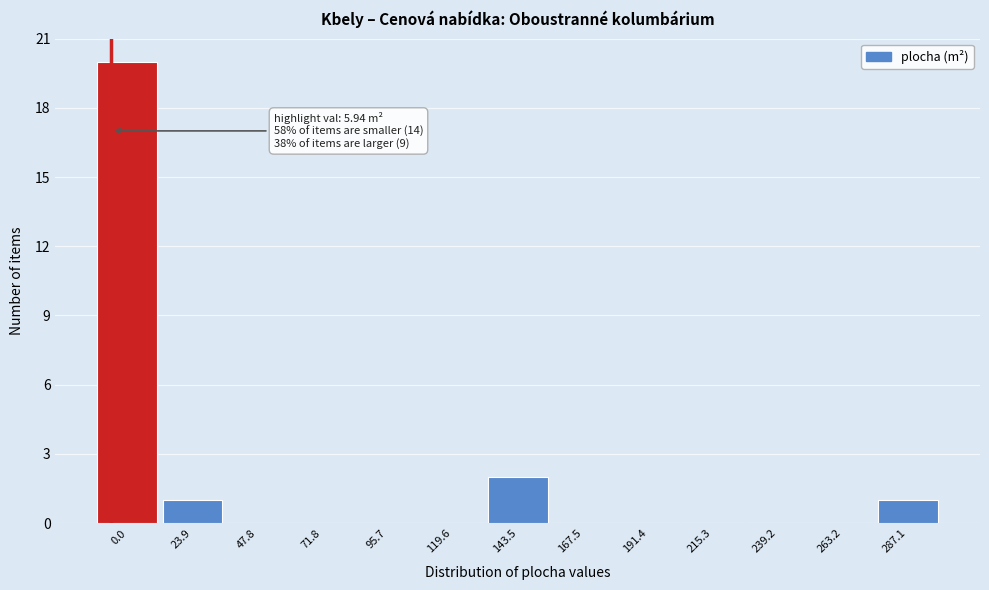

Reading left to right, extract all data points from this chart.

0.0=20	23.9=1	47.8=0	71.8=0	95.7=0	119.6=0	143.5=2	167.5=0	191.4=0	215.3=0	239.2=0	263.2=0	287.1=1